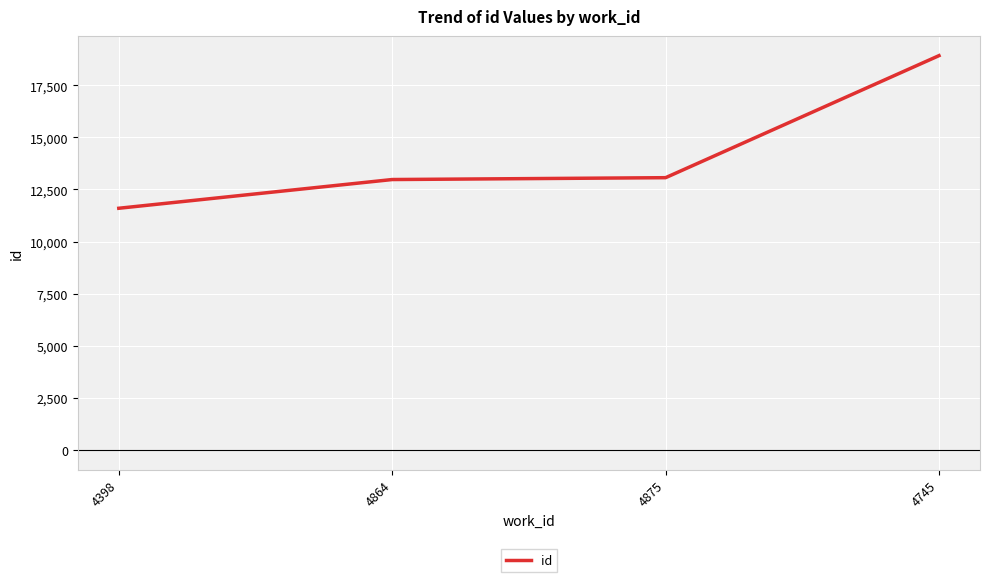

Reading left to right, transcribe all the data shown in this chart.

4398=11599	4864=12977	4875=13066	4745=18920